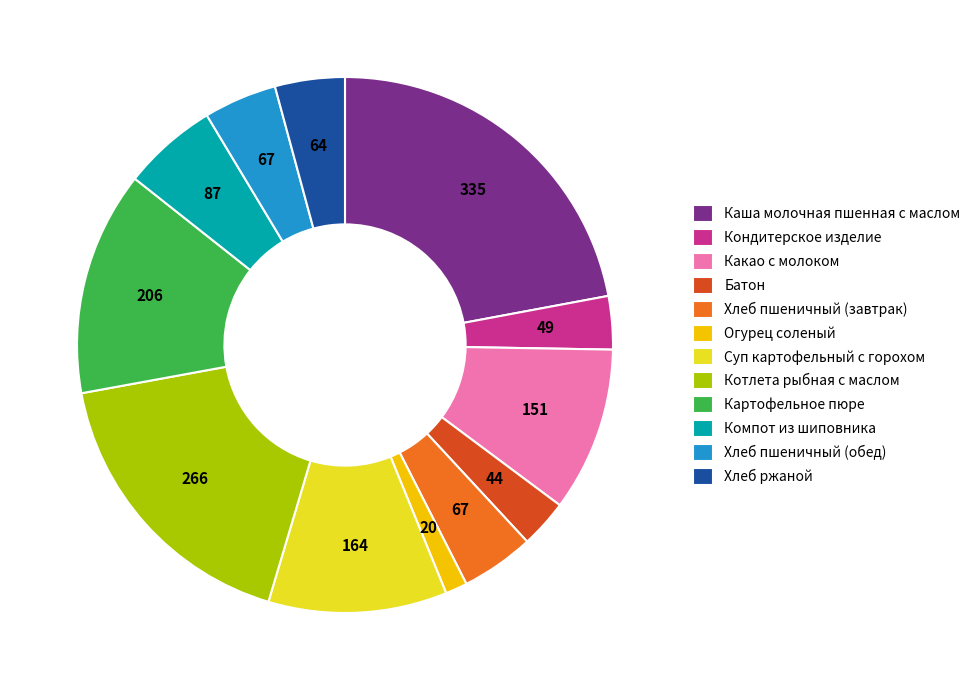

The Хлеб ржаной slice represents 4% of the pie. True or false?

True